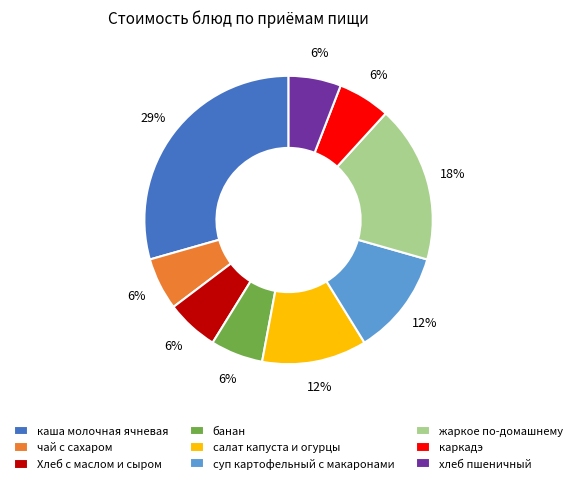

To the nearest percent, what is the combined percentage of жаркое по-домашнему and чай с сахаром?

24%